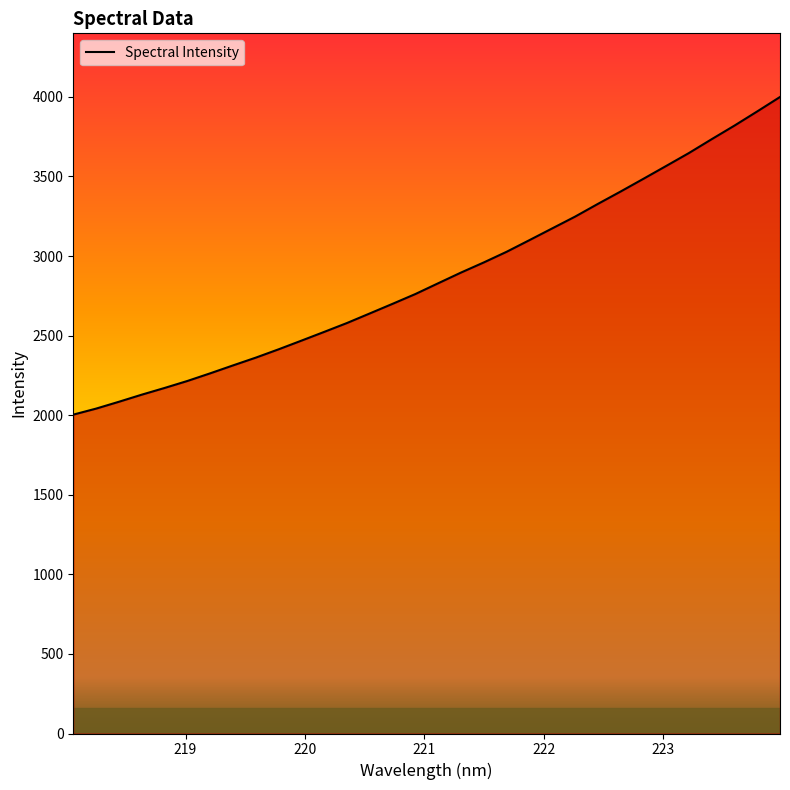

What is the smallest value displayed?

2003.6